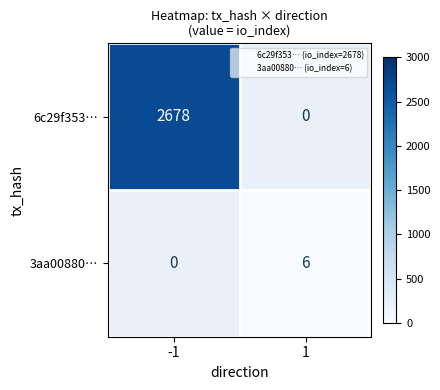

True or false: 6c29f353… has a value of 2678.0 at -1.

True